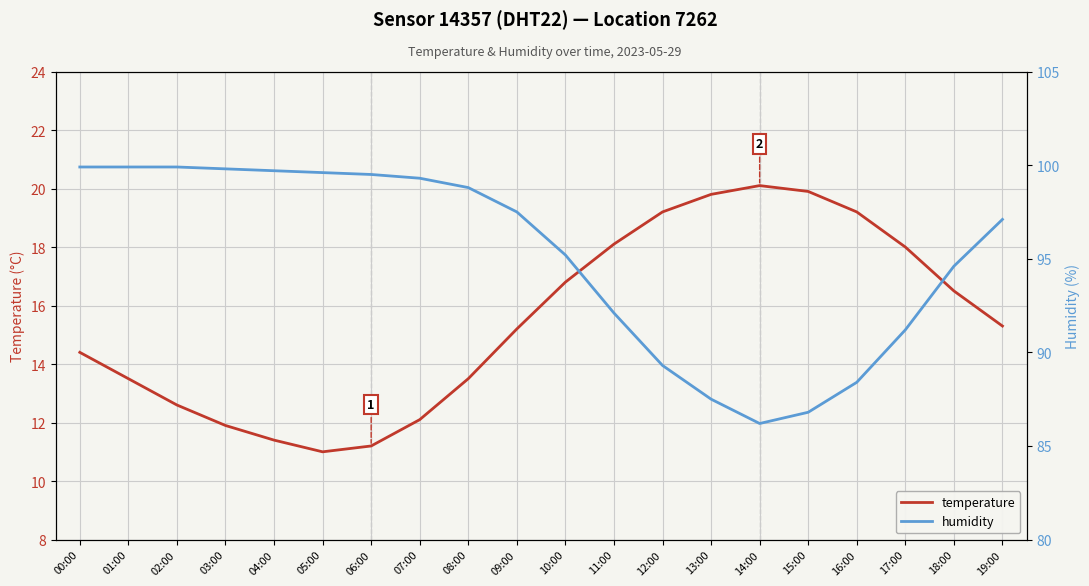

How many data points does each series have?

20